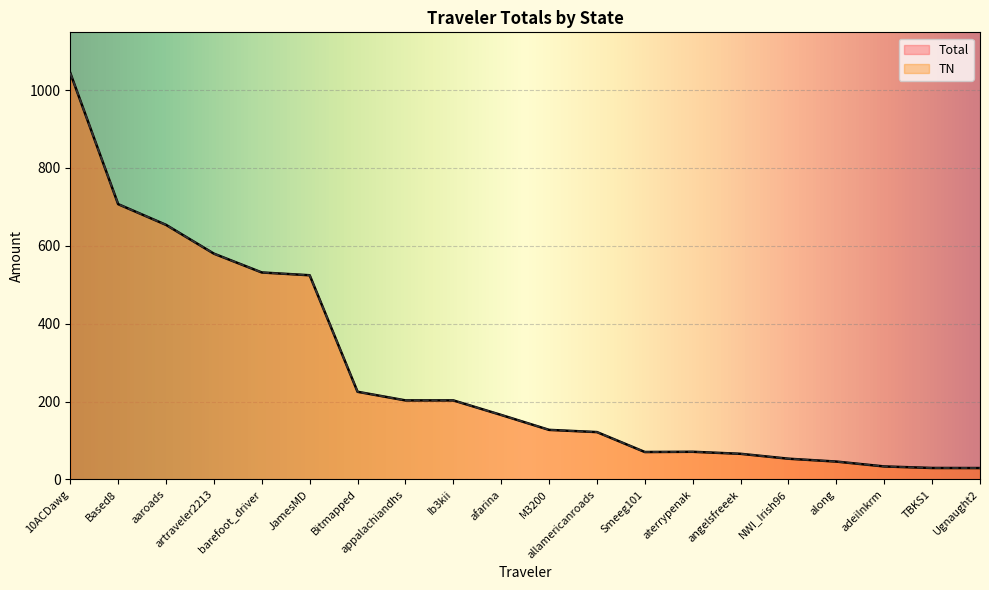

What is the average value of the TN series?

274.3